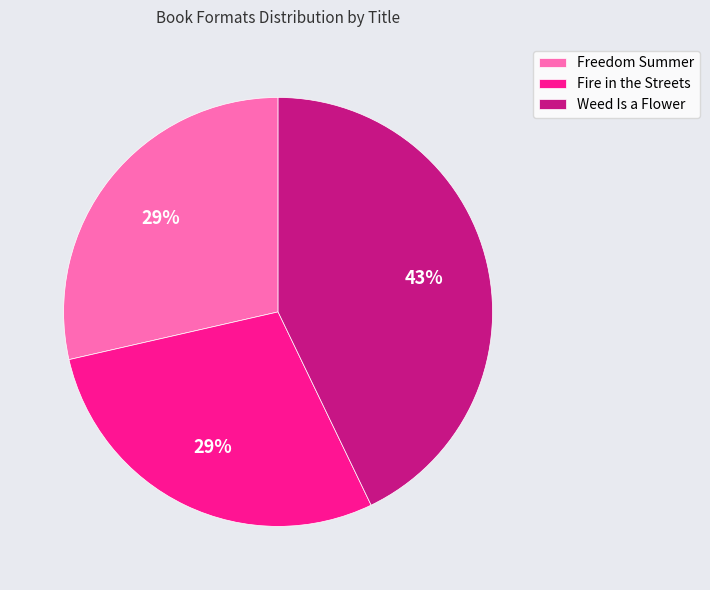

What is the ratio of the value at Weed Is a Flower to the value at Fire in the Streets?

1.5